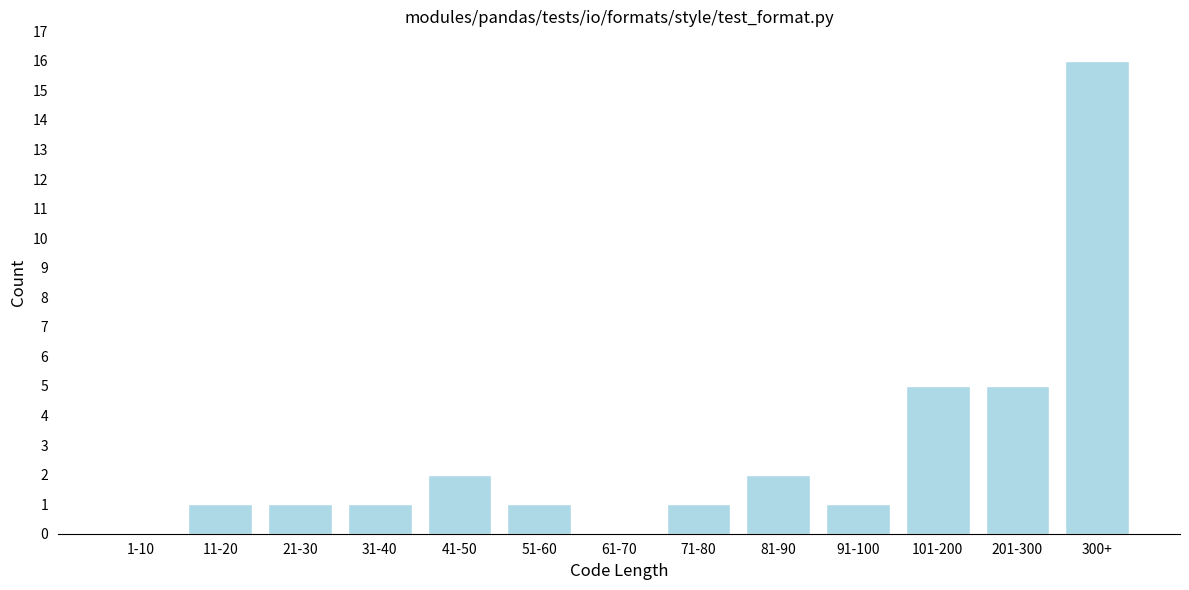

Reading right to left, extract all data points from this chart.

300+=16	201-300=5	101-200=5	91-100=1	81-90=2	71-80=1	61-70=0	51-60=1	41-50=2	31-40=1	21-30=1	11-20=1	1-10=0